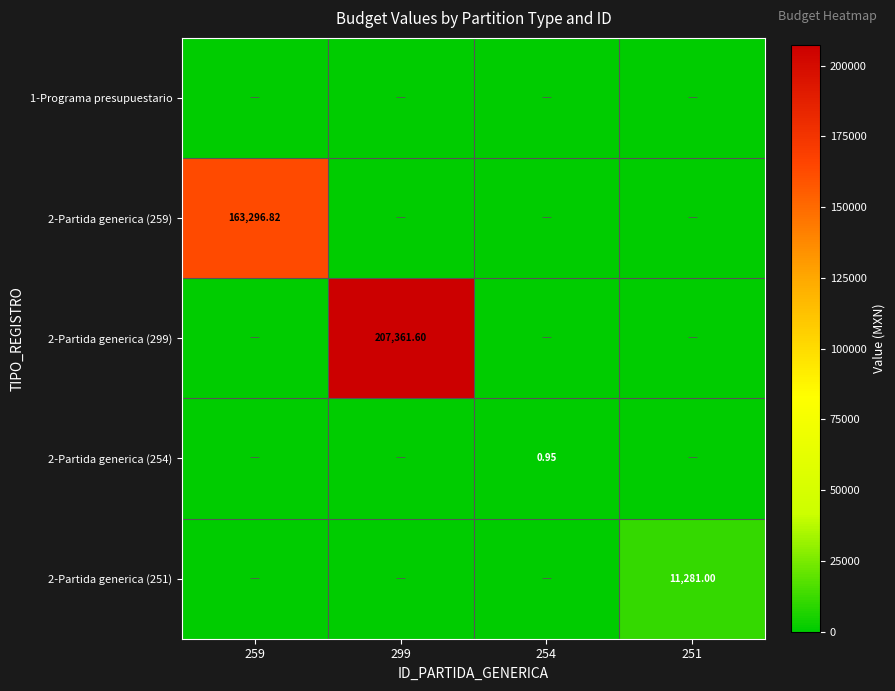

The value of 2-Partida generica (259) at 259 is 163296.8. True or false?

True